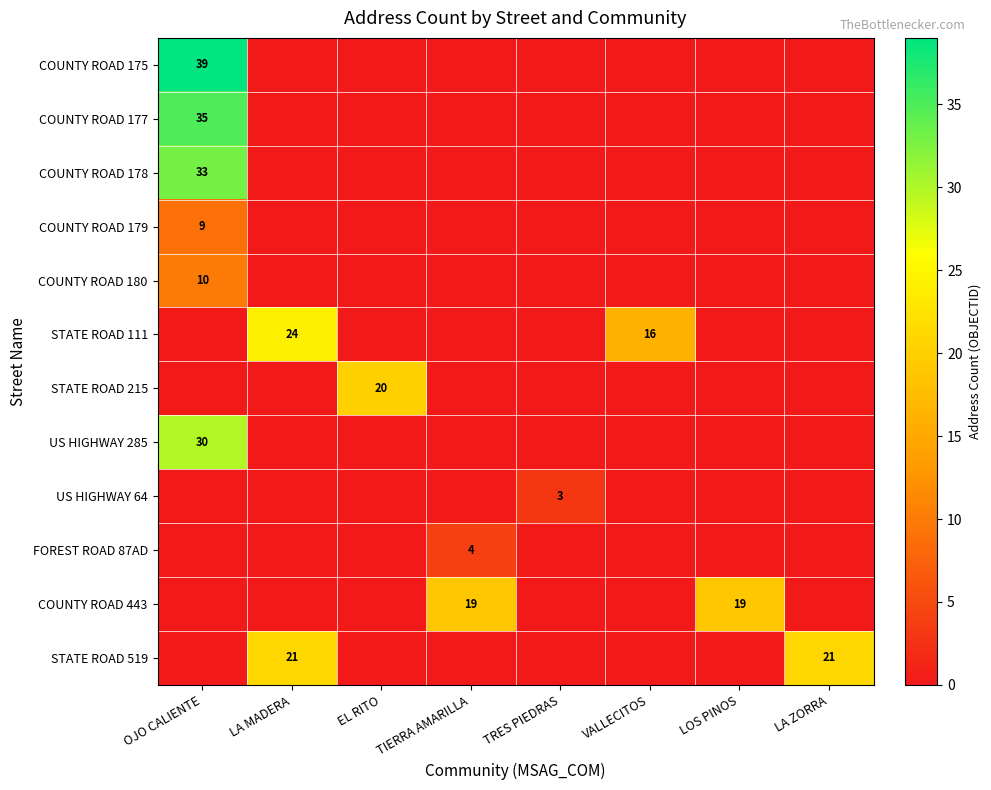

Is it true that COUNTY ROAD 443 equals 6 at LOS PINOS?

False